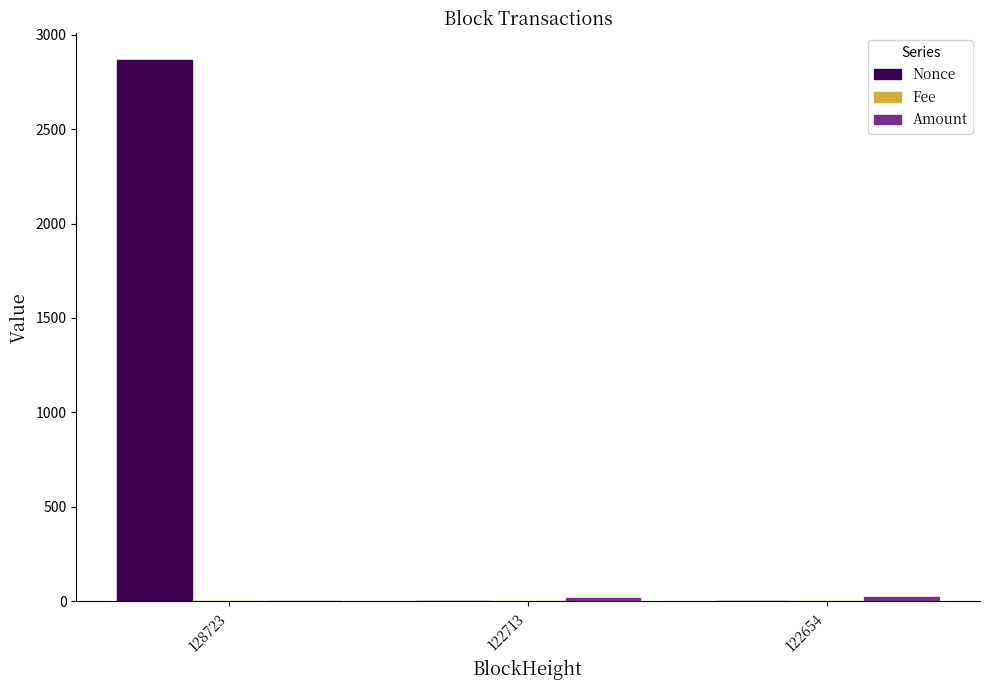

Between 128723 and 122713, which series saw the biggest shift?

Nonce